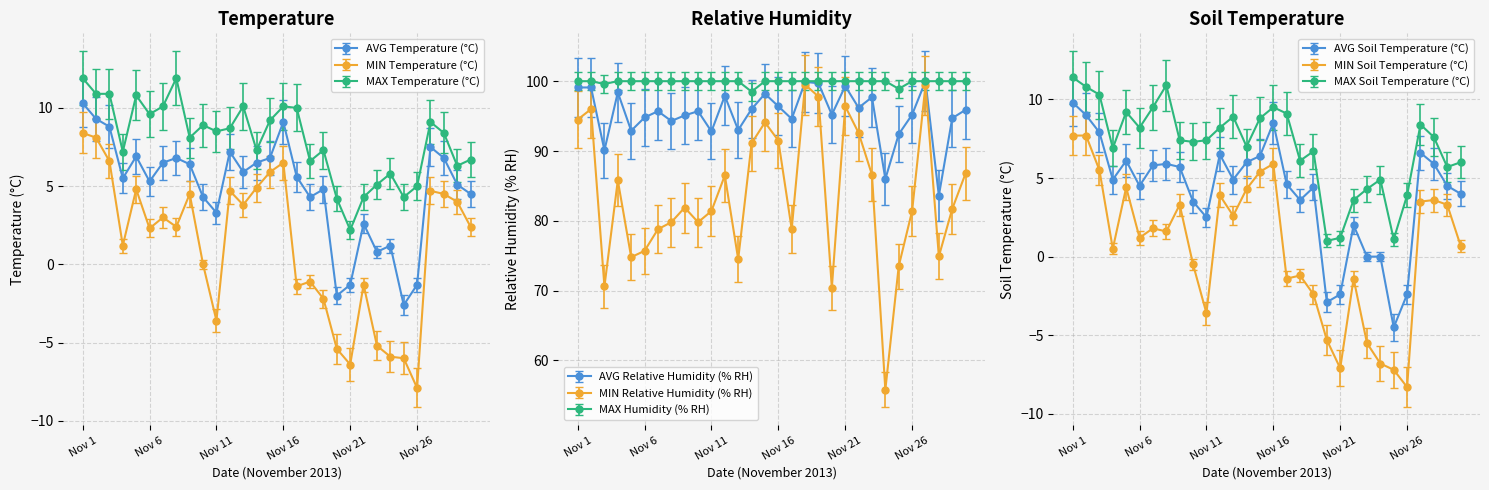

Does the chart have visible grid lines?

Yes